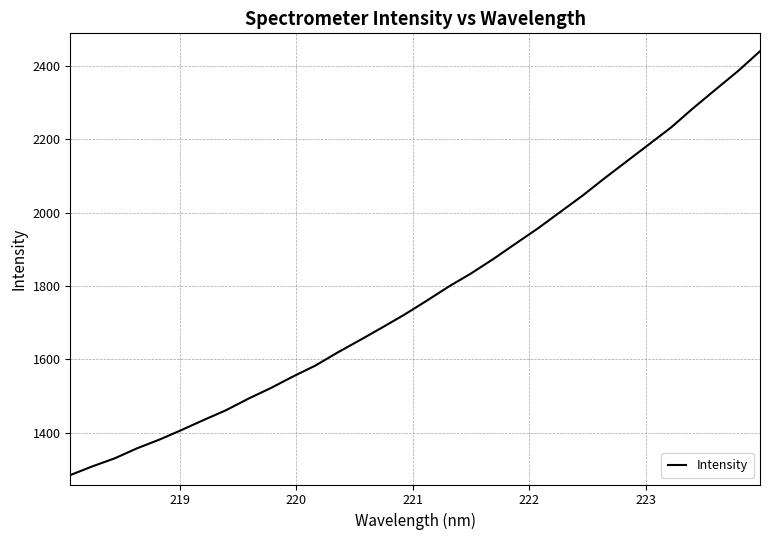

What is the difference between the maximum and minimum values?

1155.8